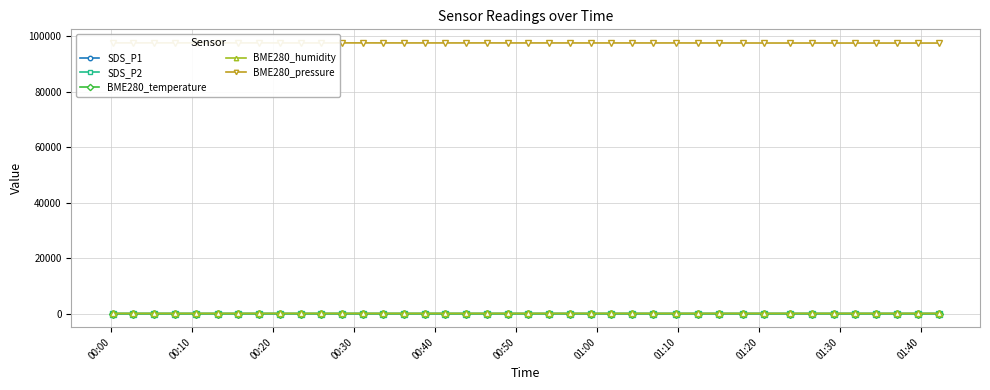

True or false: SDS_P2 has more than 0 interior local peaks.

True